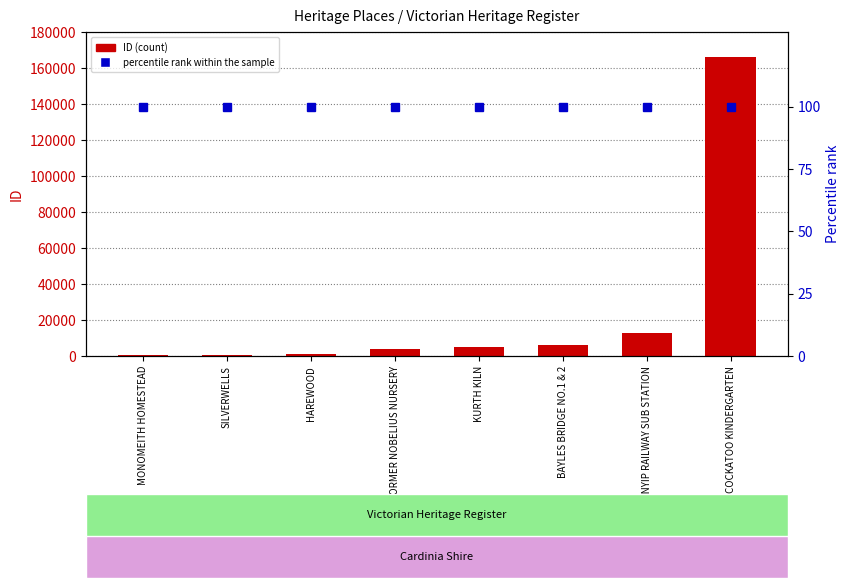

At which label does ID (count) first exceed 4862?

BAYLES BRIDGE NO.1 & 2